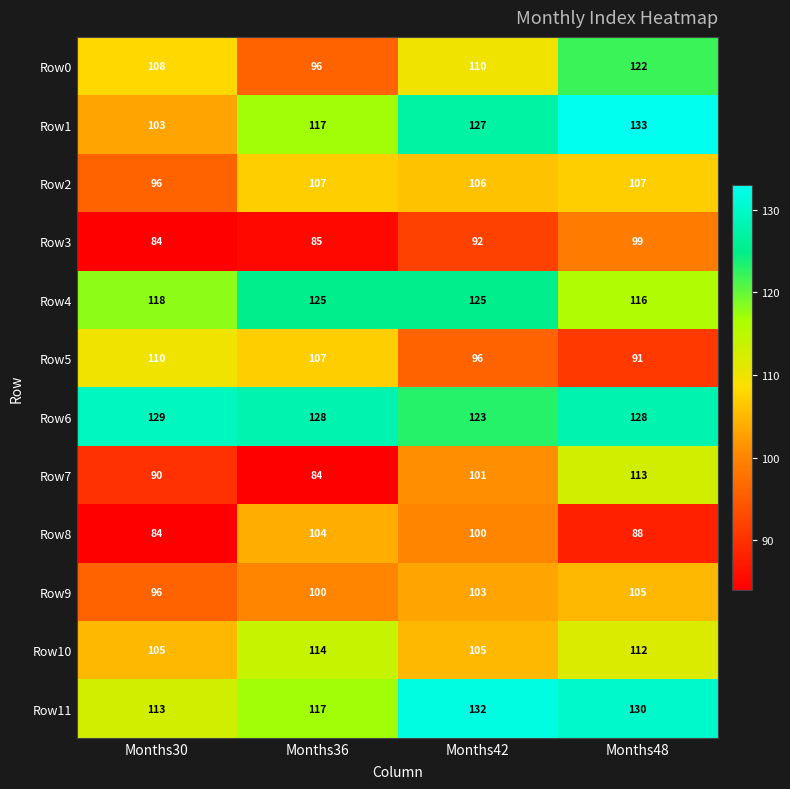

Is it true that Row4 equals 125 at Months36?

True